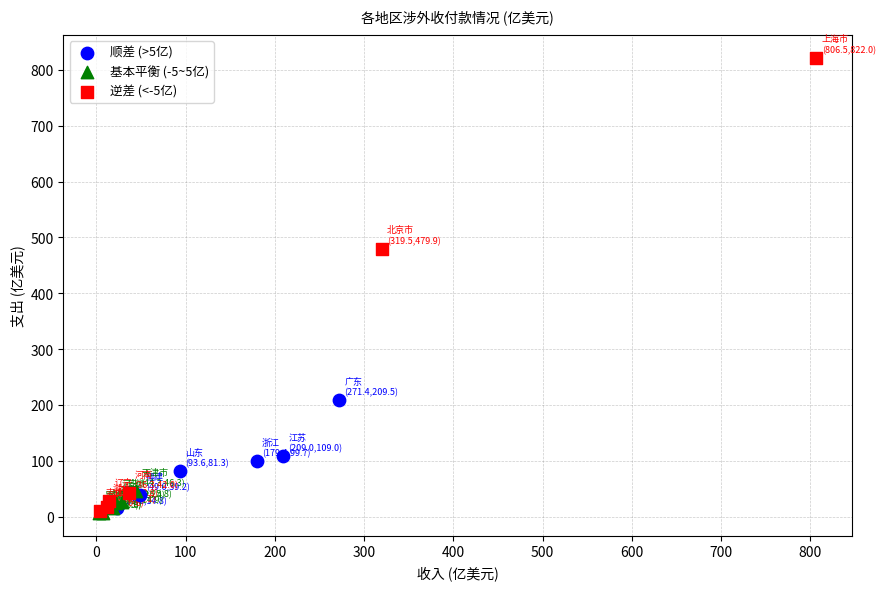

Which series has the widest spread of Y values?

逆差 (<-5亿)